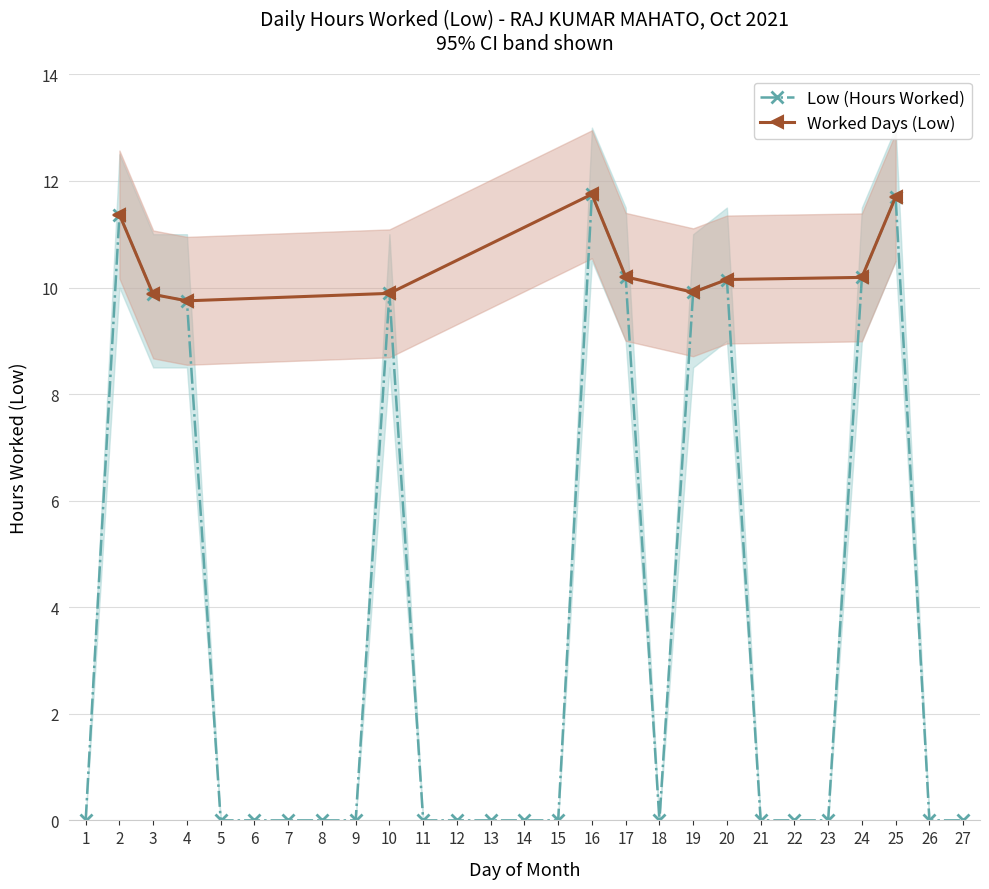

At which category does the chart reach its peak across all series?

16